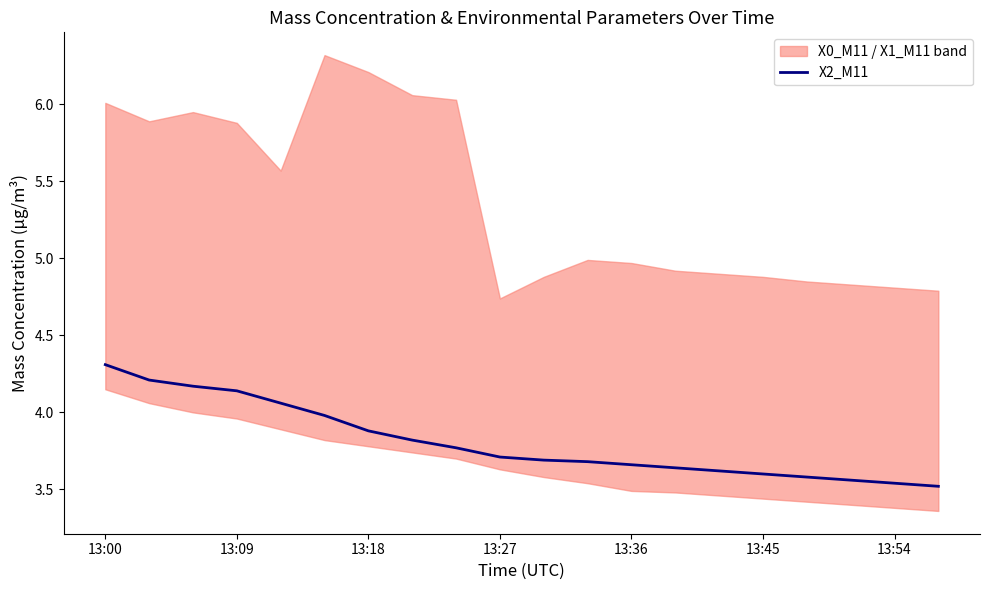

Which has a higher value, 13:36 or 7?

13:36